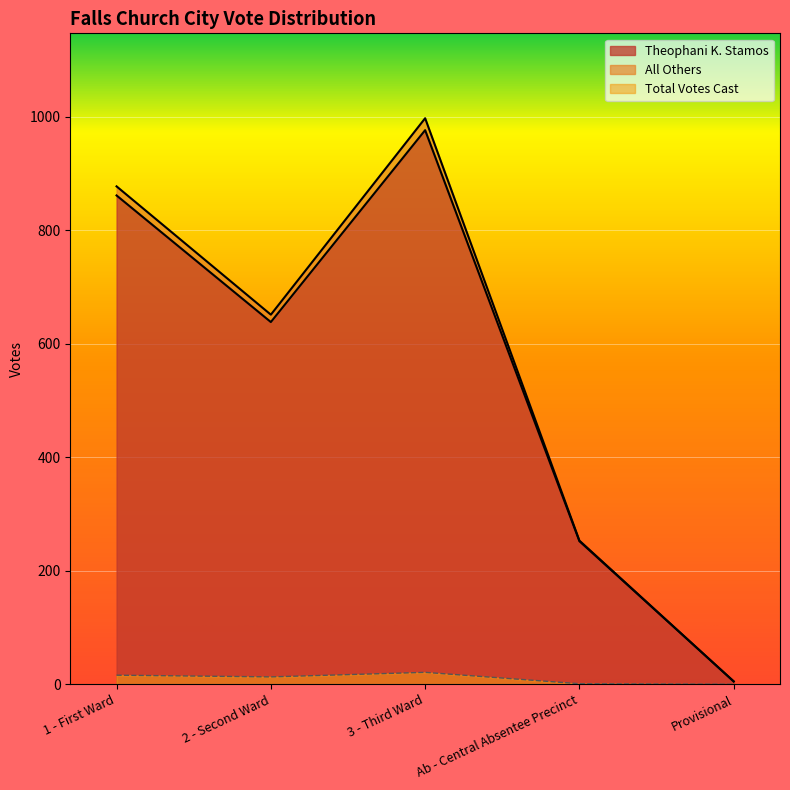

At which category does the chart reach its minimum across all series?

Provisional